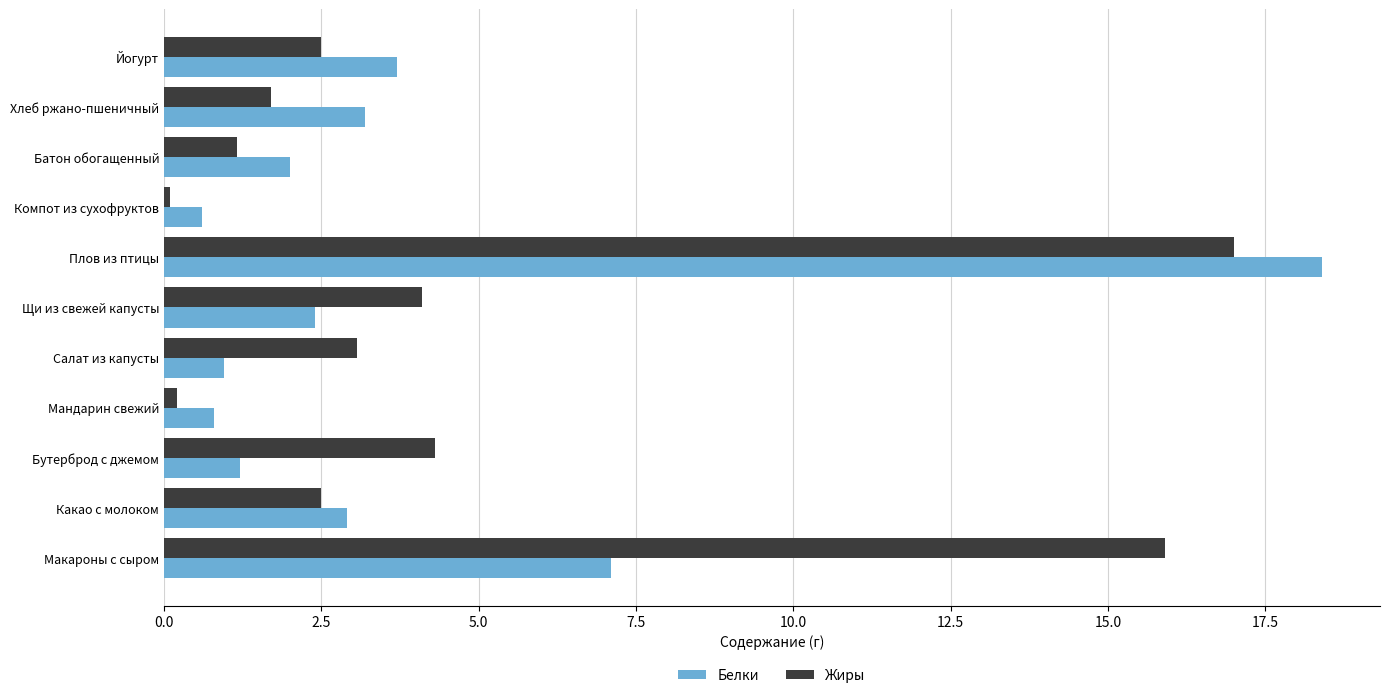

List the series in order of their overall mean, lowest first.

Белки, Жиры